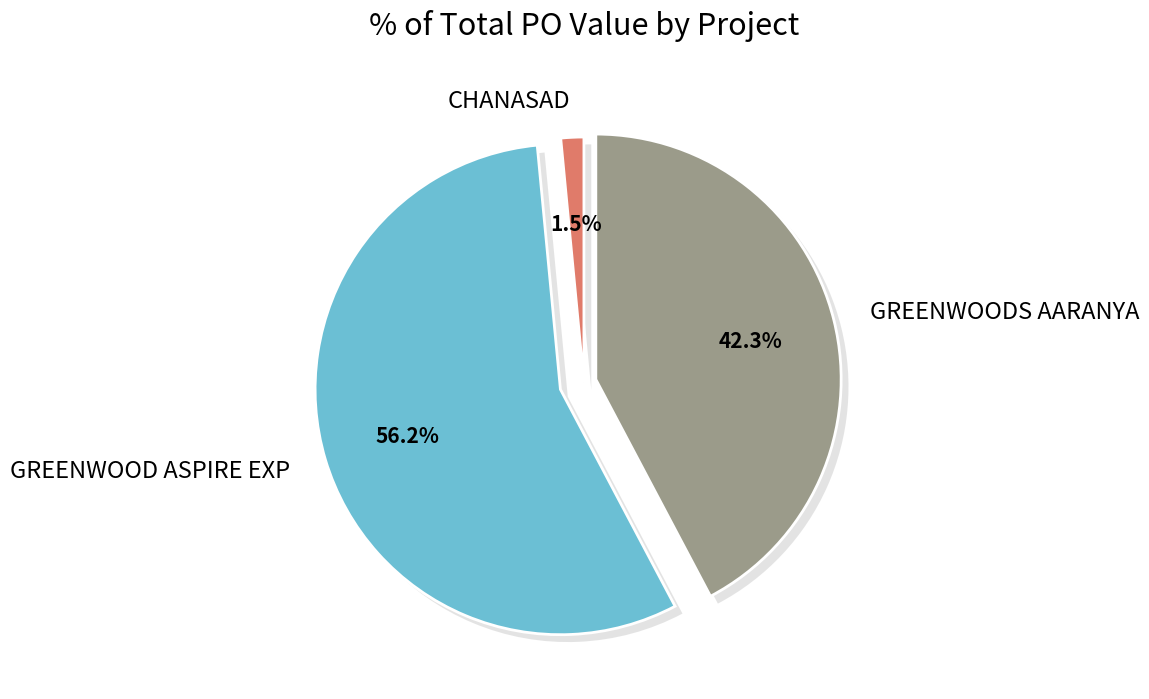

Count the number of slices in the pie.

27